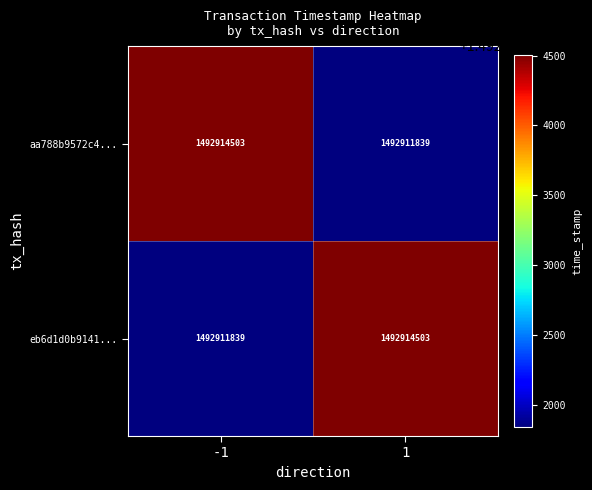

What is the sum of all eb6d1d0b9141... values?

2985826342